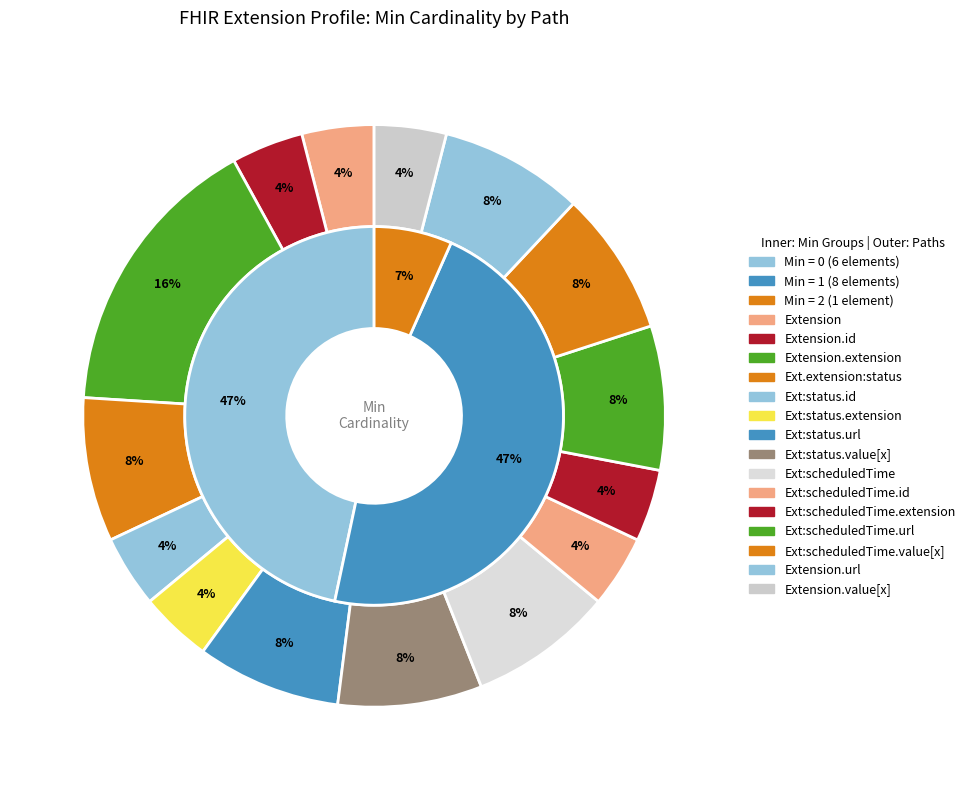

Is it true that Extension.extension:scheduledTime.extension is 1% of the pie?

False